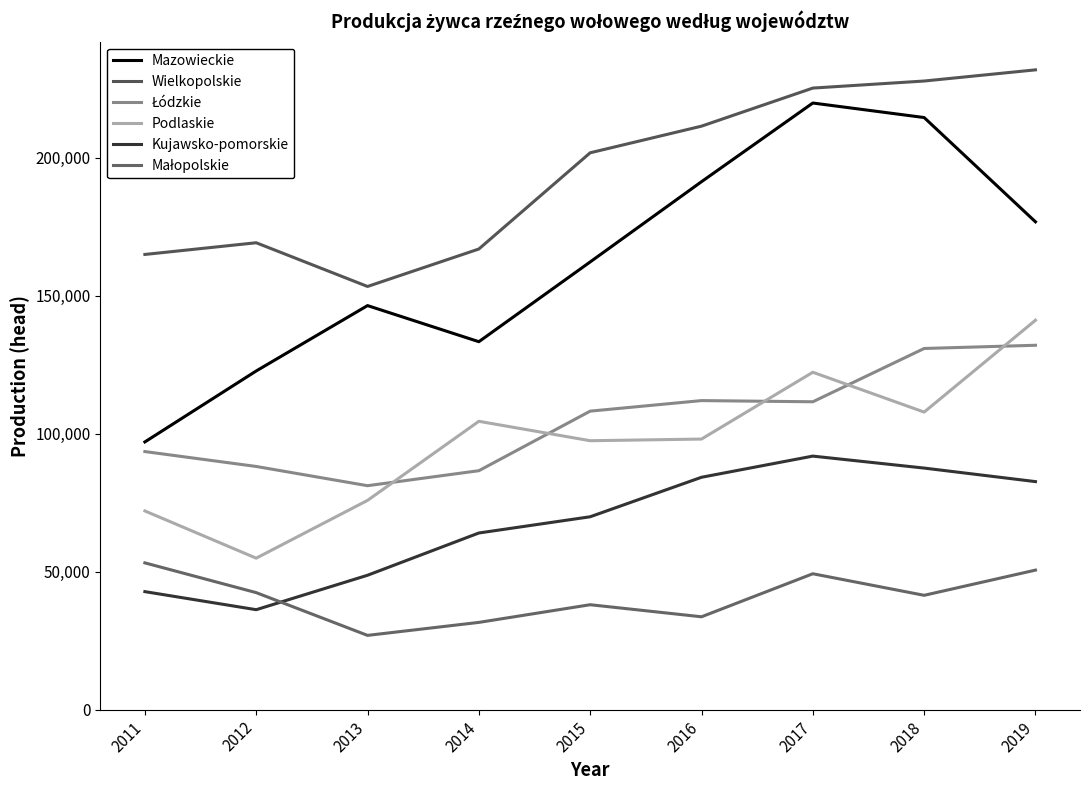

True or false: Podlaskie and Małopolskie cross at least once.

False